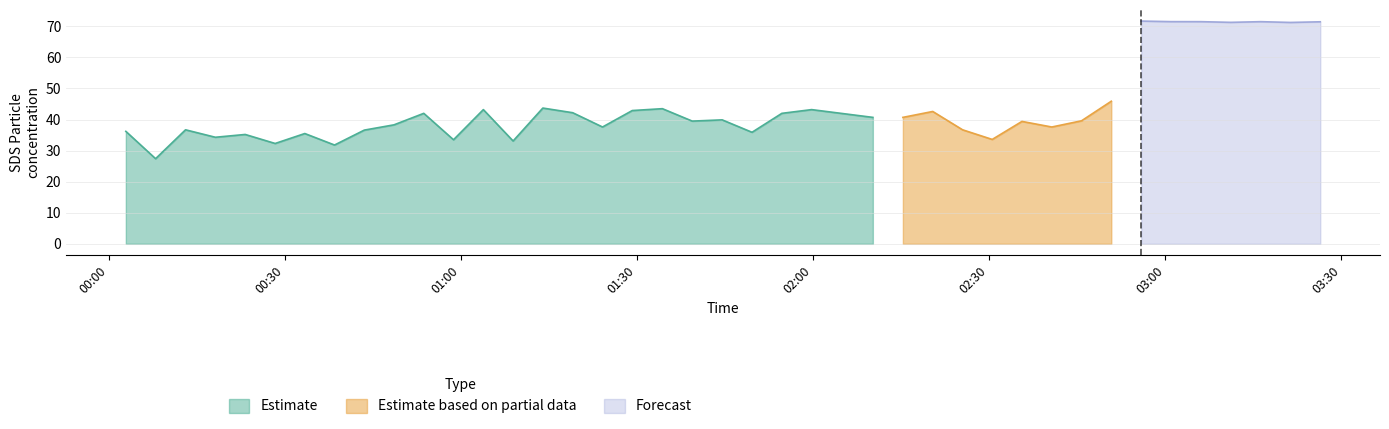

Between 29 and 12, which is larger?

12